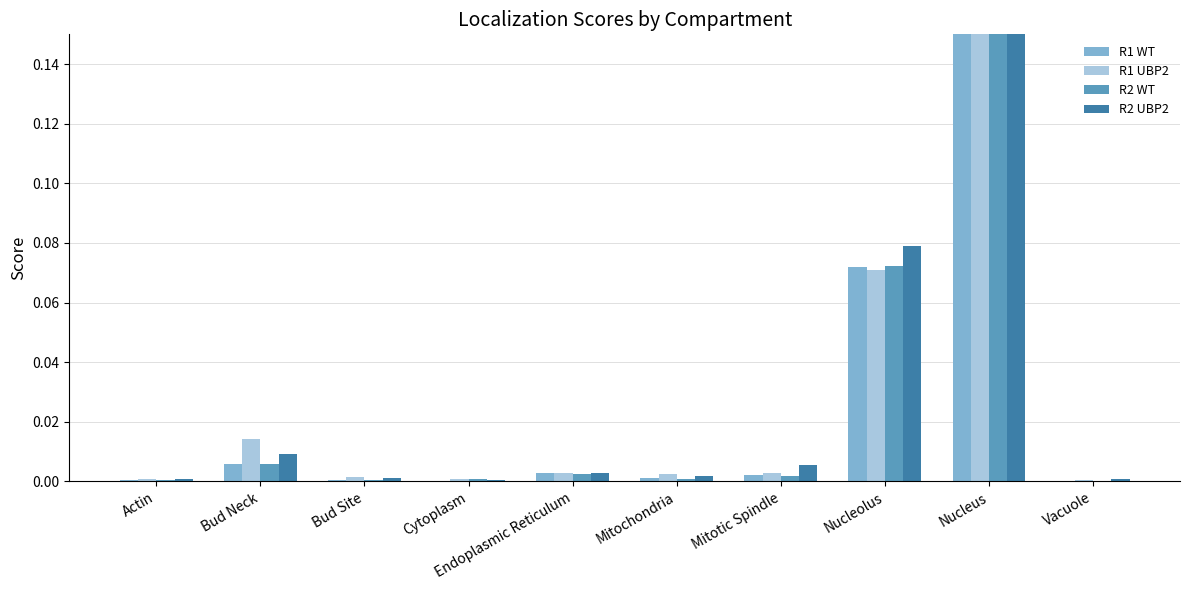

Is the value of R2 WT at Mitotic Spindle greater than the value of R1 WT at Nucleolus?

No